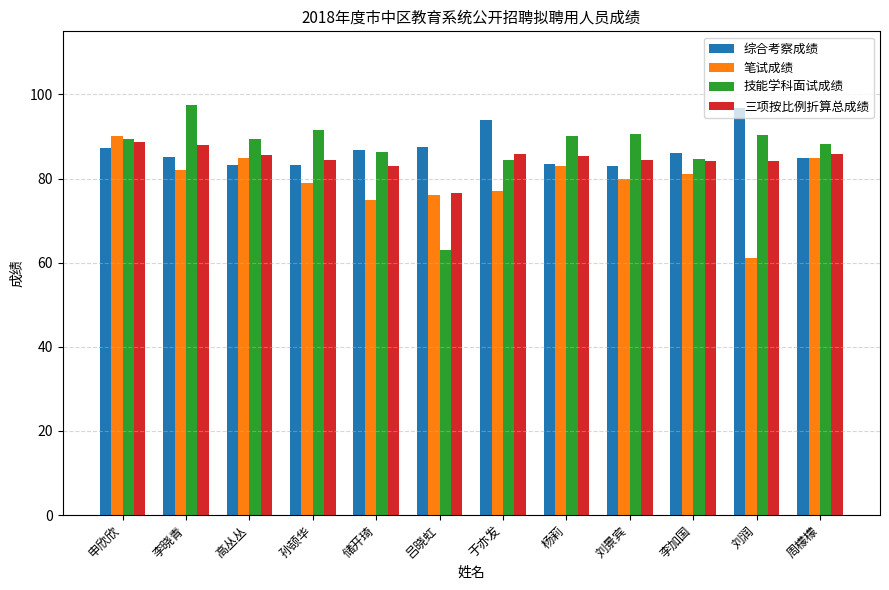

At how many categories does at least one series exceed 67?

12